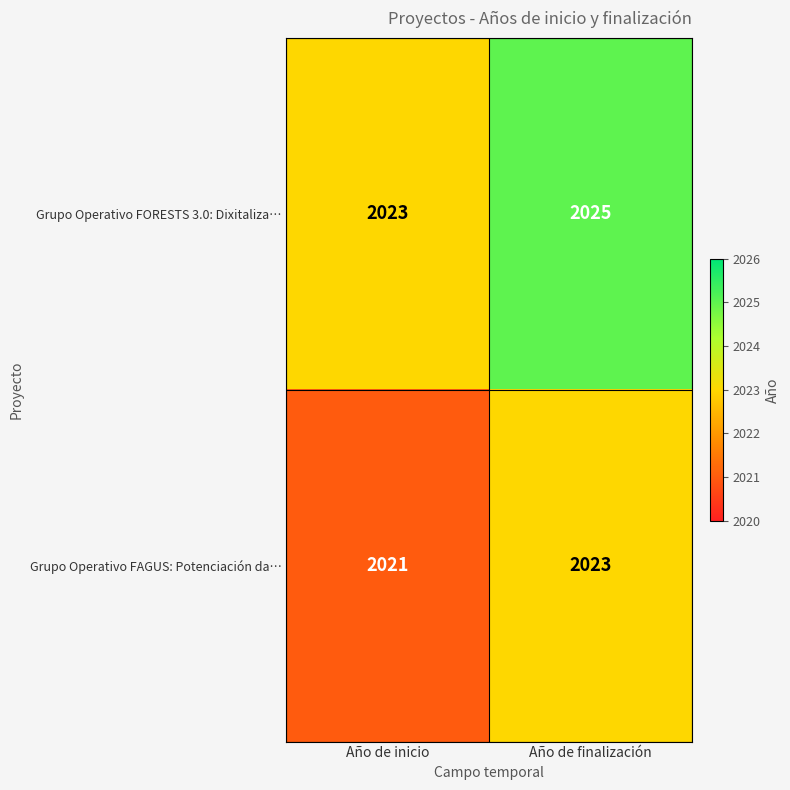

Reading left to right, extract all data points from this chart.

Grupo Operativo FORESTS 3.0: Dixitaliza…: Año de inicio=2023	Año de finalización=2025
Grupo Operativo FAGUS: Potenciación da…: Año de inicio=2021	Año de finalización=2023